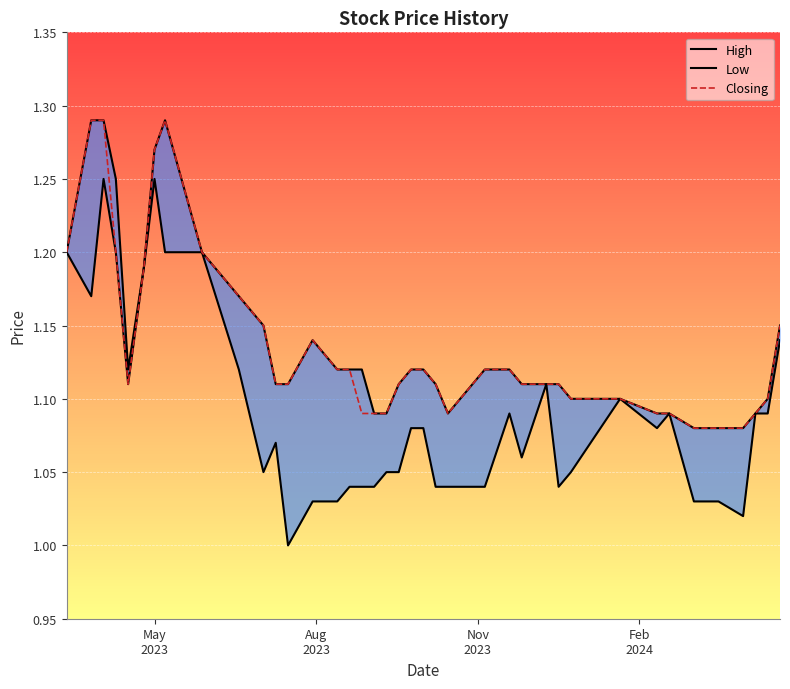

What is the difference between the second highest and second lowest values in the Low series?

0.2